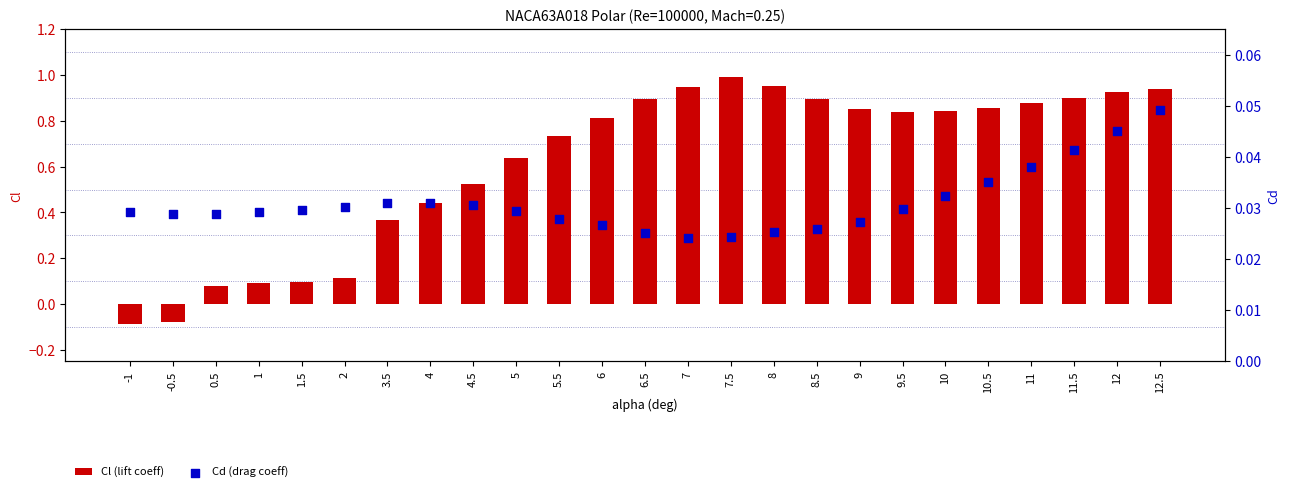

At which category is the sum across all series the highest?

7.5